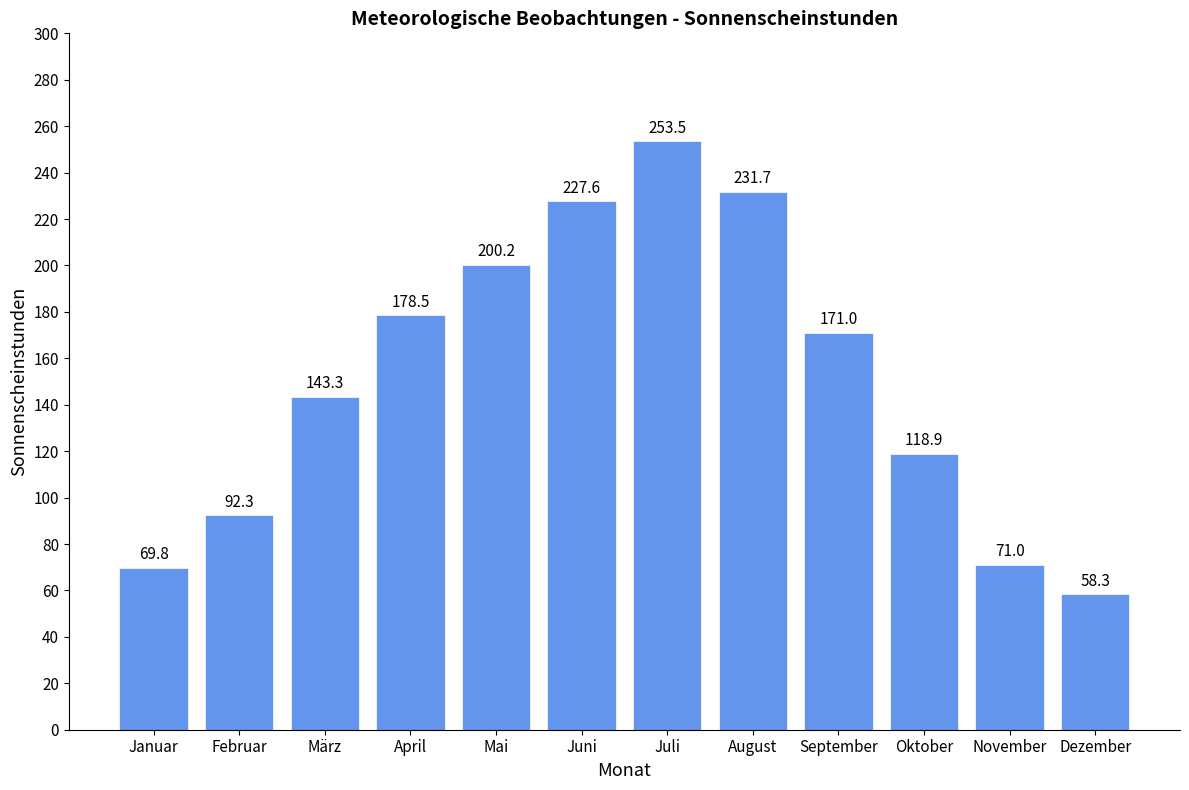

Which has a higher value, November or Oktober?

Oktober